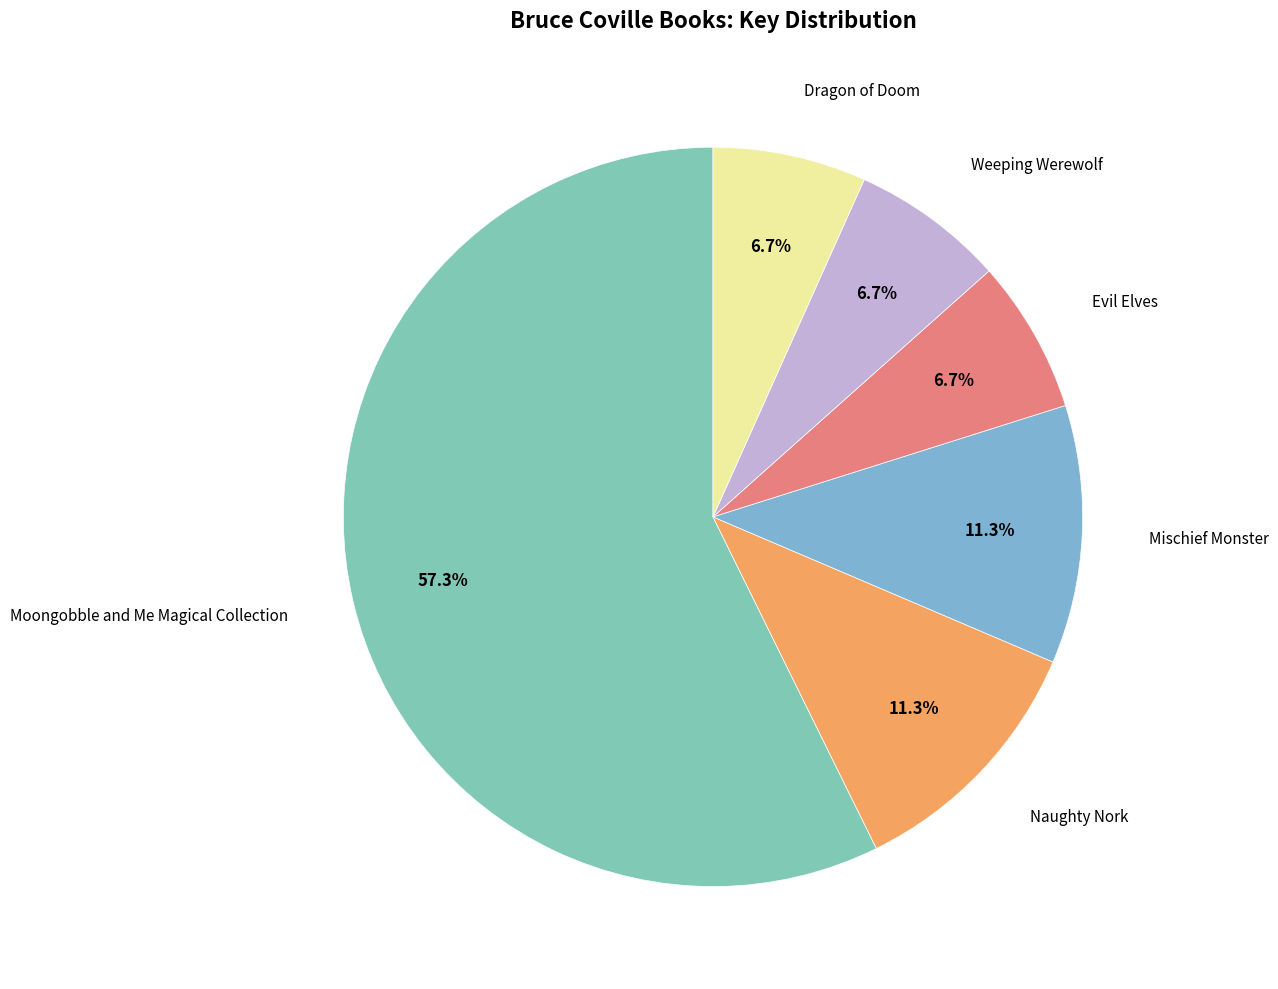

What percentage do Moongobble and Me Magical Collection and Weeping Werewolf together represent?

64.0%